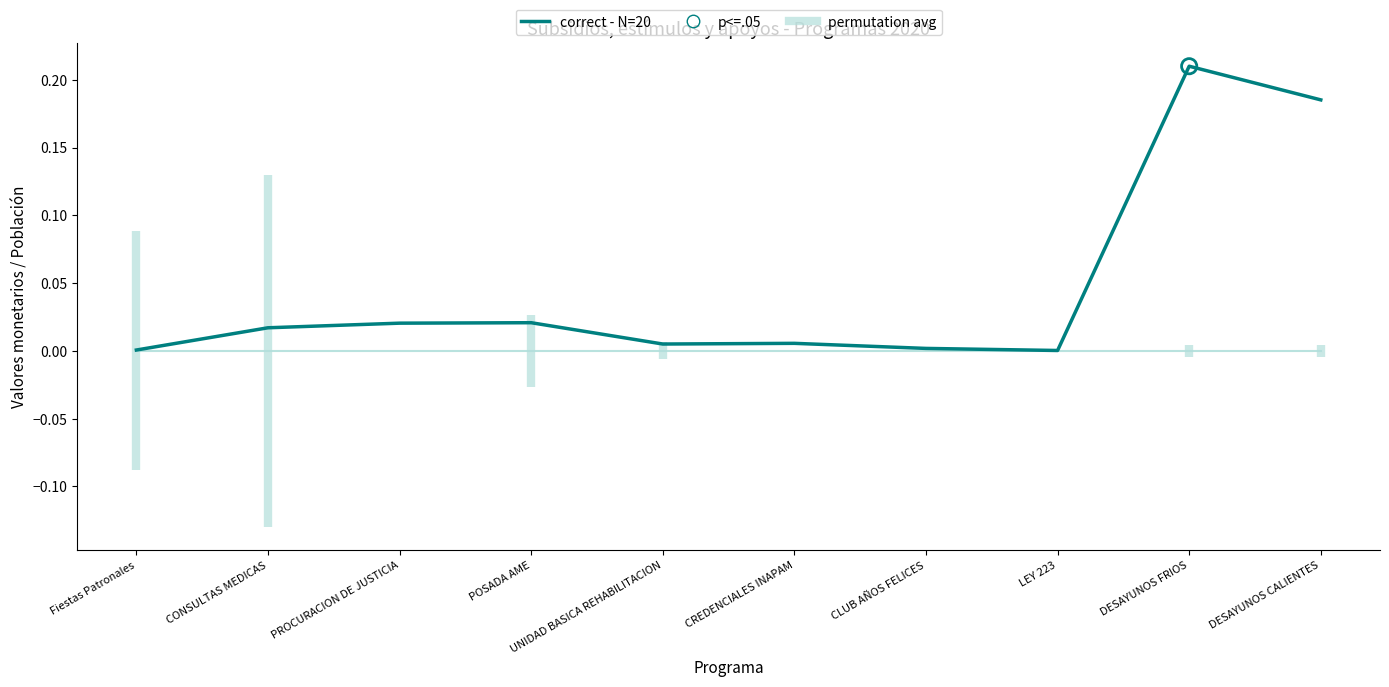

Which has a higher value, DESAYUNOS CALIENTES or LEY 223?

DESAYUNOS CALIENTES